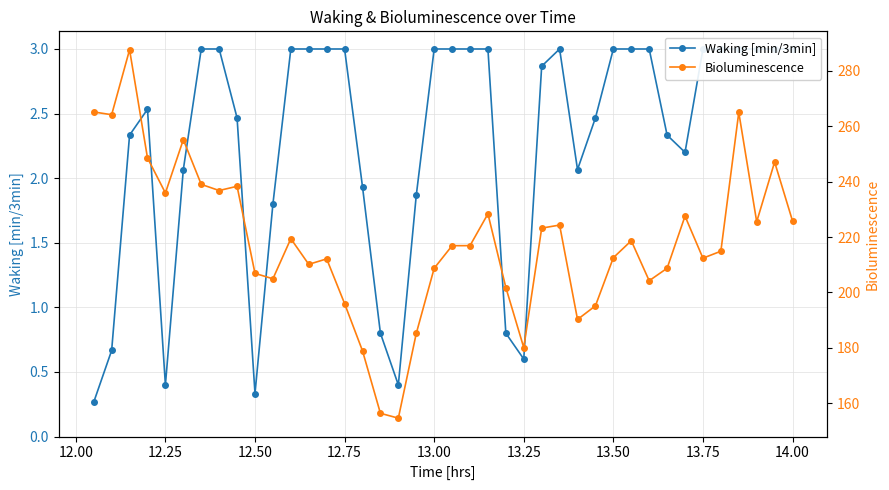

Is this an area chart (filled region under the line)?

No